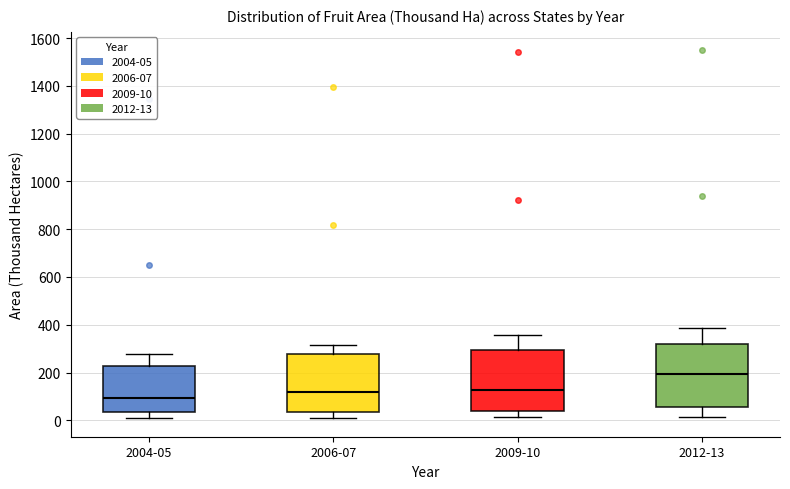

Which box has the highest median line?

2012-13